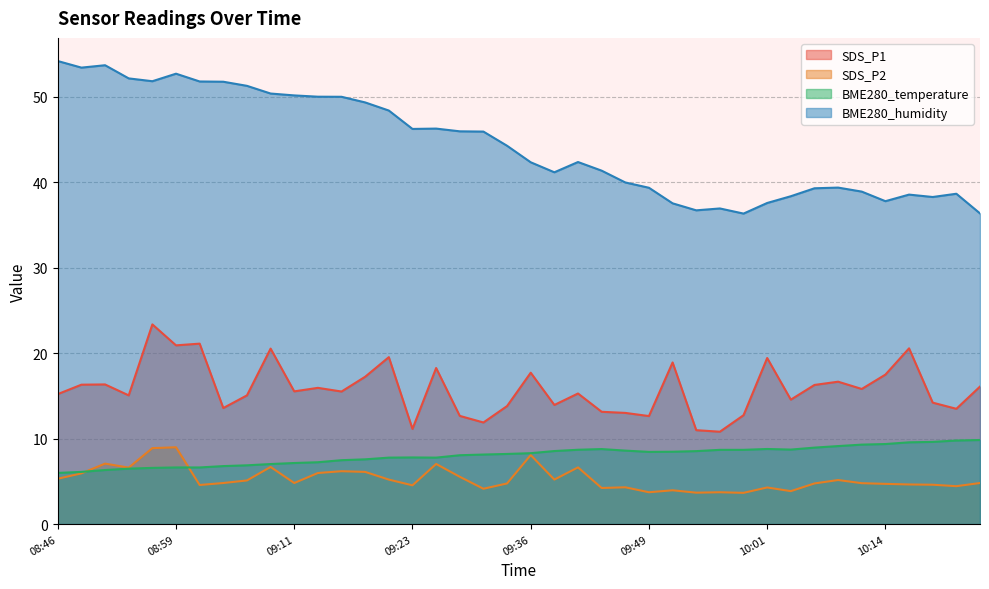

Reading right to left, transcribe all the data shown in this chart.

SDS_P1: 10:24=16.1	10:21=13.5	10:19=14.2	10:16=20.6	10:14=17.5	10:11=15.8	10:09=16.6	10:06=16.3	10:04=14.6	10:01=19.4	09:59=12.7	09:56=10.8	09:54=11.0	09:51=18.9	09:49=12.6	09:46=13.0	09:43=13.1	09:41=15.3	09:39=13.9	09:36=17.7	09:33=13.8	09:31=11.9	09:28=12.7	09:26=18.2	09:23=11.1	09:21=19.5	09:19=17.2	09:16=15.5	09:14=15.9	09:11=15.5	09:09=20.5	09:06=15.1	09:04=13.6	09:01=21.1	08:59=20.9	08:56=23.4	08:54=15.1	08:51=16.3	08:49=16.3	08:46=15.2
SDS_P2: 10:24=4.8	10:21=4.4	10:19=4.6	10:16=4.6	10:14=4.7	10:11=4.8	10:09=5.2	10:06=4.8	10:04=3.9	10:01=4.3	09:59=3.6	09:56=3.7	09:54=3.7	09:51=4.0	09:49=3.7	09:46=4.3	09:43=4.2	09:41=6.6	09:39=5.2	09:36=8.1	09:33=4.8	09:31=4.1	09:28=5.5	09:26=7.0	09:23=4.5	09:21=5.2	09:19=6.1	09:16=6.2	09:14=6.0	09:11=4.8	09:09=6.7	09:06=5.1	09:04=4.8	09:01=4.6	08:59=9.0	08:56=8.9	08:54=6.6	08:51=7.1	08:49=5.9	08:46=5.3
BME280_temperature: 10:24=9.8	10:21=9.8	10:19=9.6	10:16=9.6	10:14=9.4	10:11=9.3	10:09=9.1	10:06=8.9	10:04=8.7	10:01=8.8	09:59=8.7	09:56=8.7	09:54=8.5	09:51=8.5	09:49=8.4	09:46=8.6	09:43=8.8	09:41=8.7	09:39=8.5	09:36=8.3	09:33=8.2	09:31=8.1	09:28=8.1	09:26=7.8	09:23=7.8	09:21=7.8	09:19=7.6	09:16=7.5	09:14=7.2	09:11=7.1	09:09=7.0	09:06=6.9	09:04=6.8	09:01=6.6	08:59=6.6	08:56=6.6	08:54=6.5	08:51=6.3	08:49=6.1	08:46=6.0
BME280_humidity: 10:24=36.3	10:21=38.6	10:19=38.2	10:16=38.5	10:14=37.8	10:11=38.9	10:09=39.4	10:06=39.3	10:04=38.3	10:01=37.5	09:59=36.3	09:56=36.9	09:54=36.7	09:51=37.5	09:49=39.3	09:46=40.0	09:43=41.3	09:41=42.3	09:39=41.1	09:36=42.3	09:33=44.2	09:31=45.9	09:28=45.9	09:26=46.2	09:23=46.2	09:21=48.4	09:19=49.3	09:16=50.0	09:14=50.0	09:11=50.1	09:09=50.4	09:06=51.2	09:04=51.7	09:01=51.8	08:59=52.7	08:56=51.8	08:54=52.1	08:51=53.7	08:49=53.4	08:46=54.1